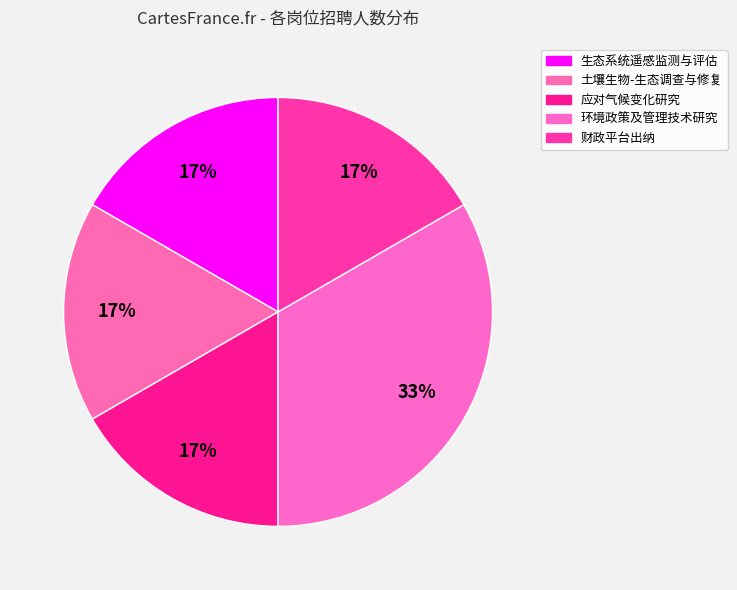

Which slice is the largest?

环境政策及管理技术研究